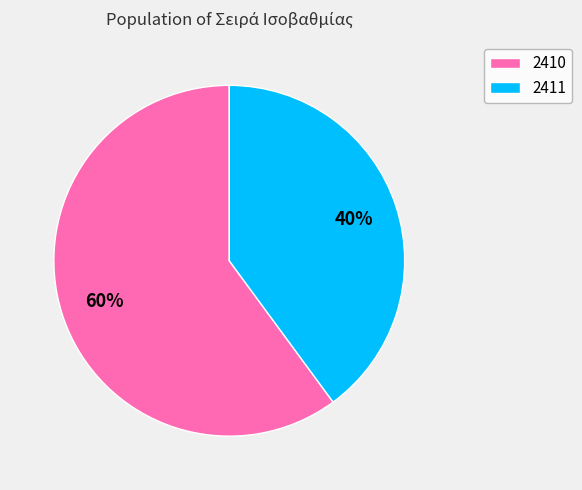

How many segments does this pie chart have?

2